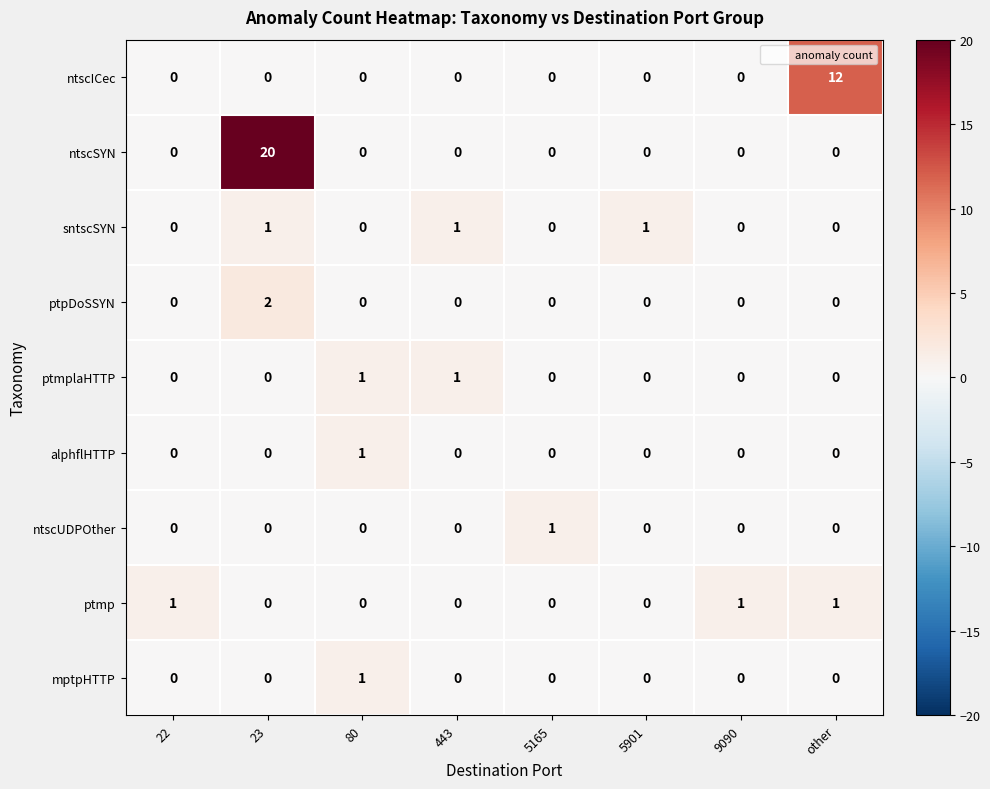

Is it true that sntscSYN equals 0 at other?

True